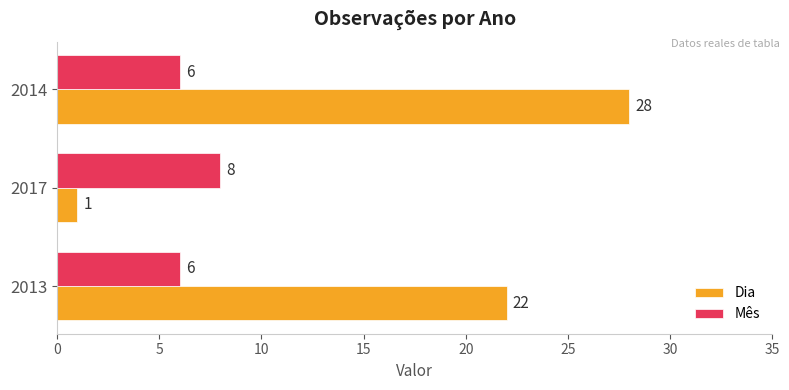

Is the value of Dia at 2017 greater than the value of Mês at 2013?

No